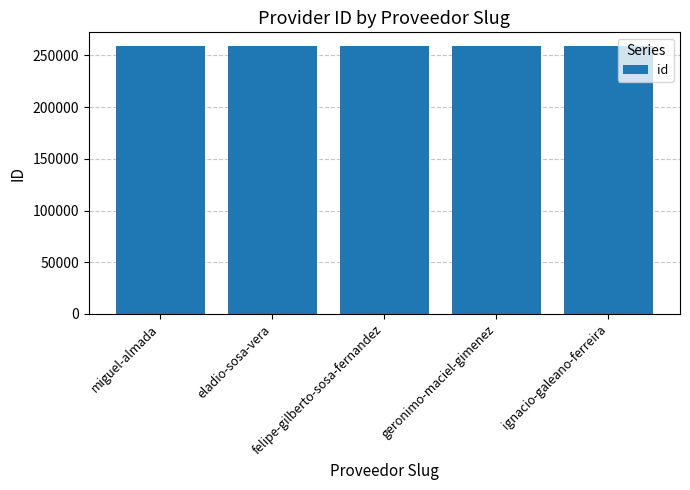

What is the greatest value displayed?

259438